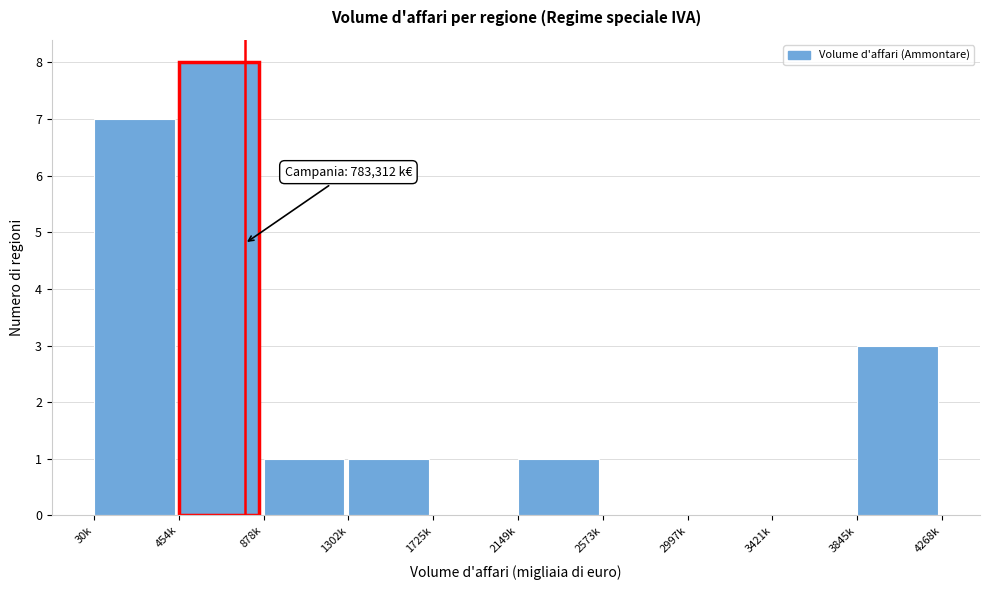

Reading left to right, list all the values displayed in this chart.

30k=7	454k=8	878k=1	1302k=1	1725k=0	2149k=1	2573k=0	2997k=0	3421k=0	3845k=3